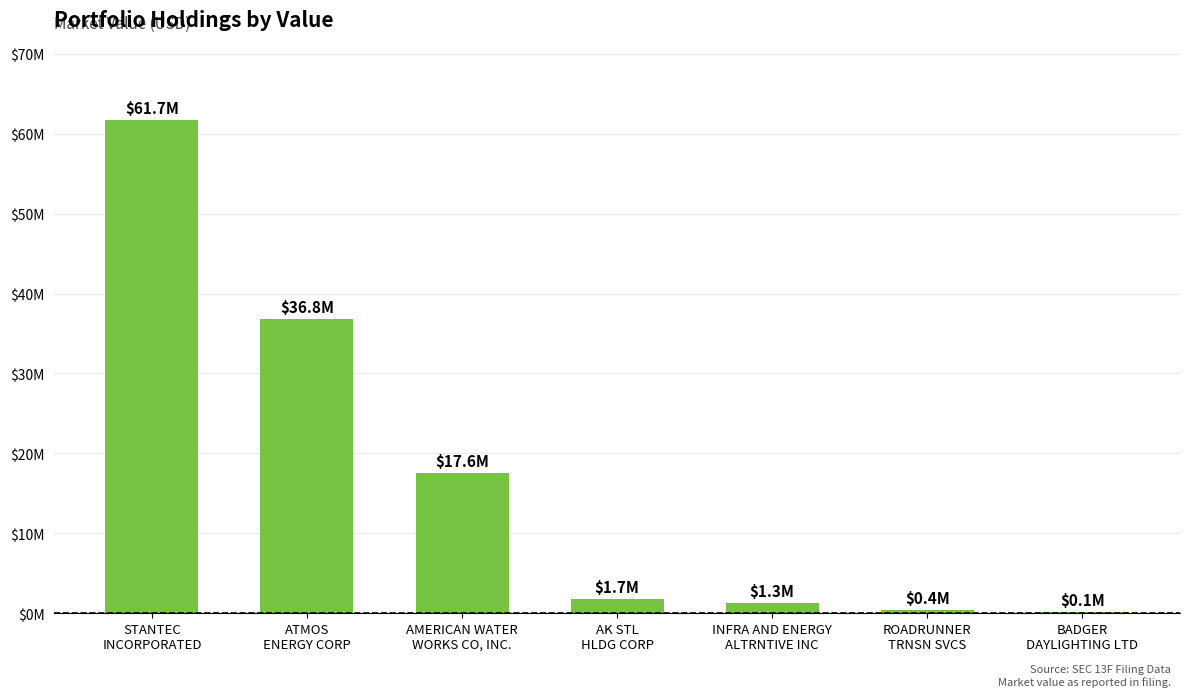

How many values are below 1728000?

3